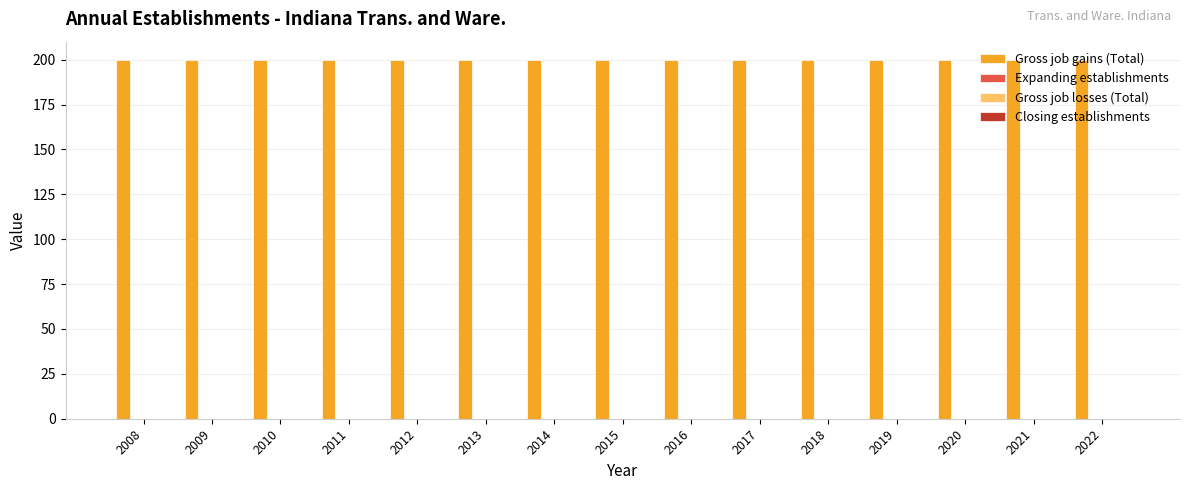

How many data points does each series have?

15